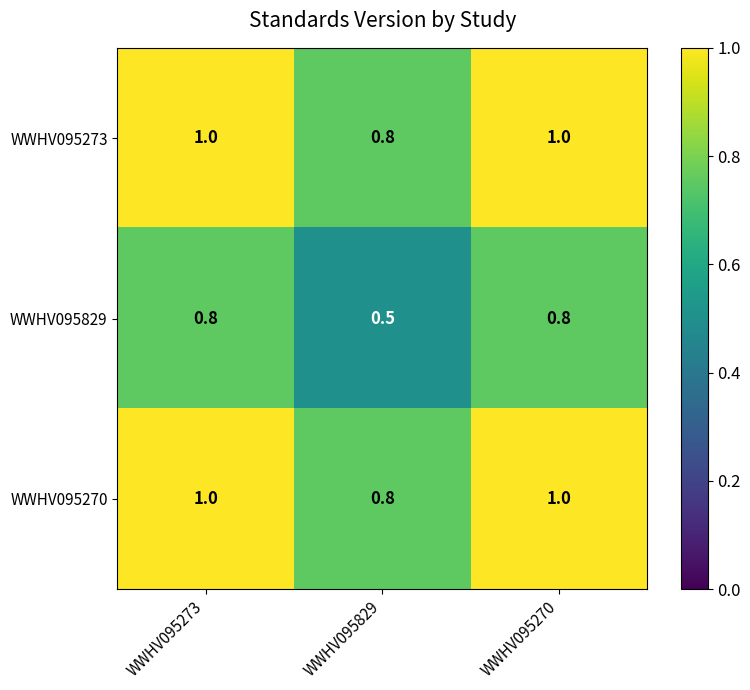

At how many categories does at least one series exceed 0?

3